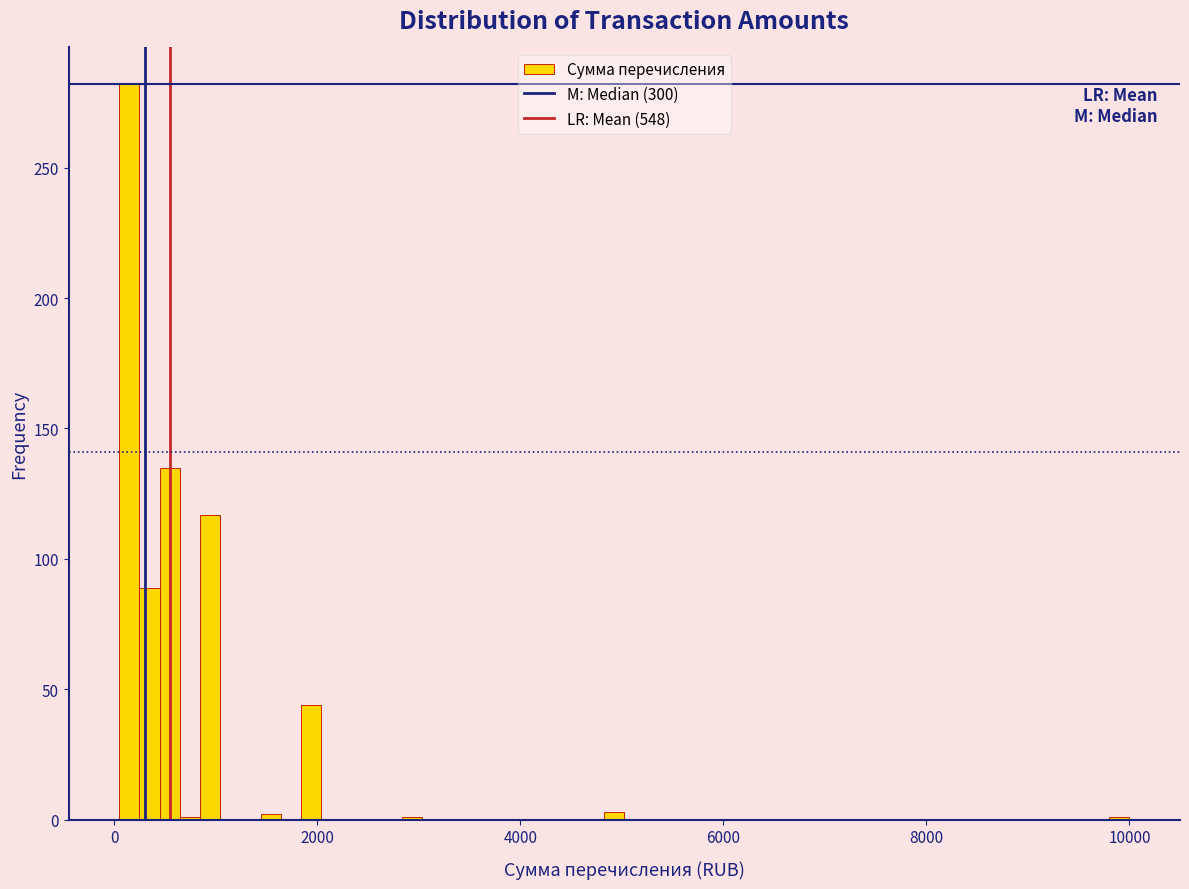

Around what value on the x-axis is the tallest bar? Give the approximate position of its centre, as read against the axis.

200